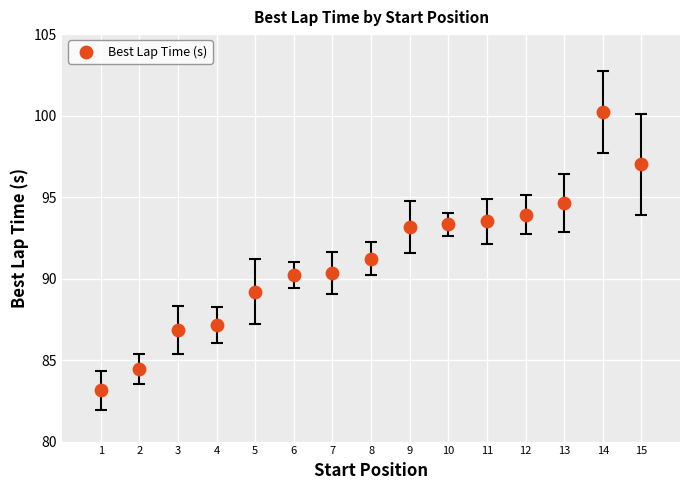

What is the range of Y values (max minus min)?

17.1